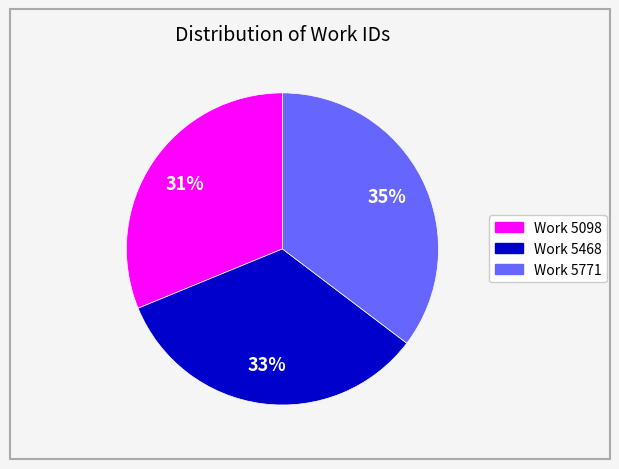

To the nearest percent, what is the combined percentage of Work 5771 and Work 5098?

67%